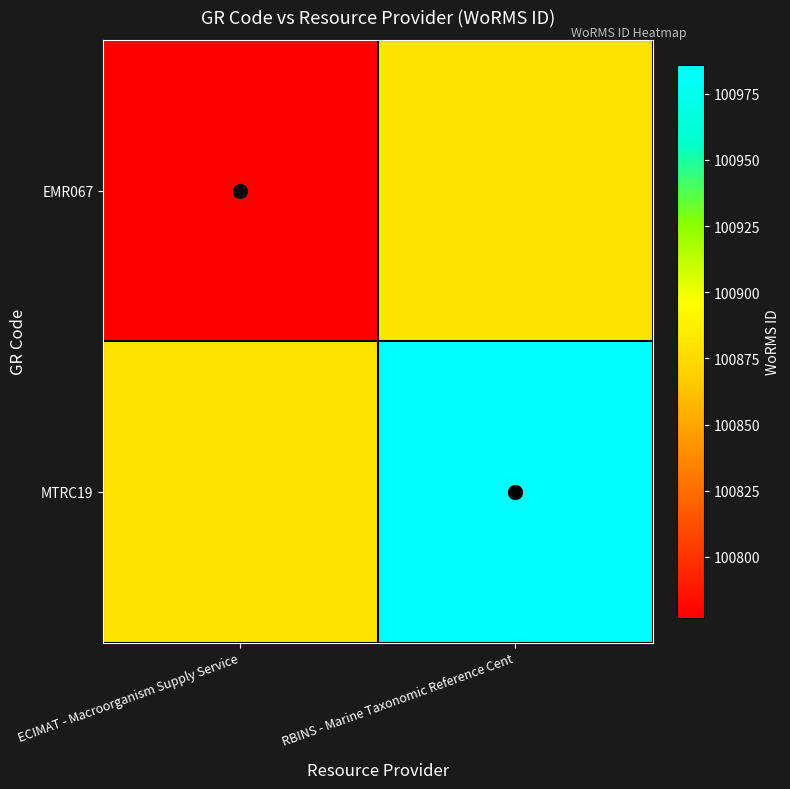

Which series has the largest total across all categories?

MTRC19